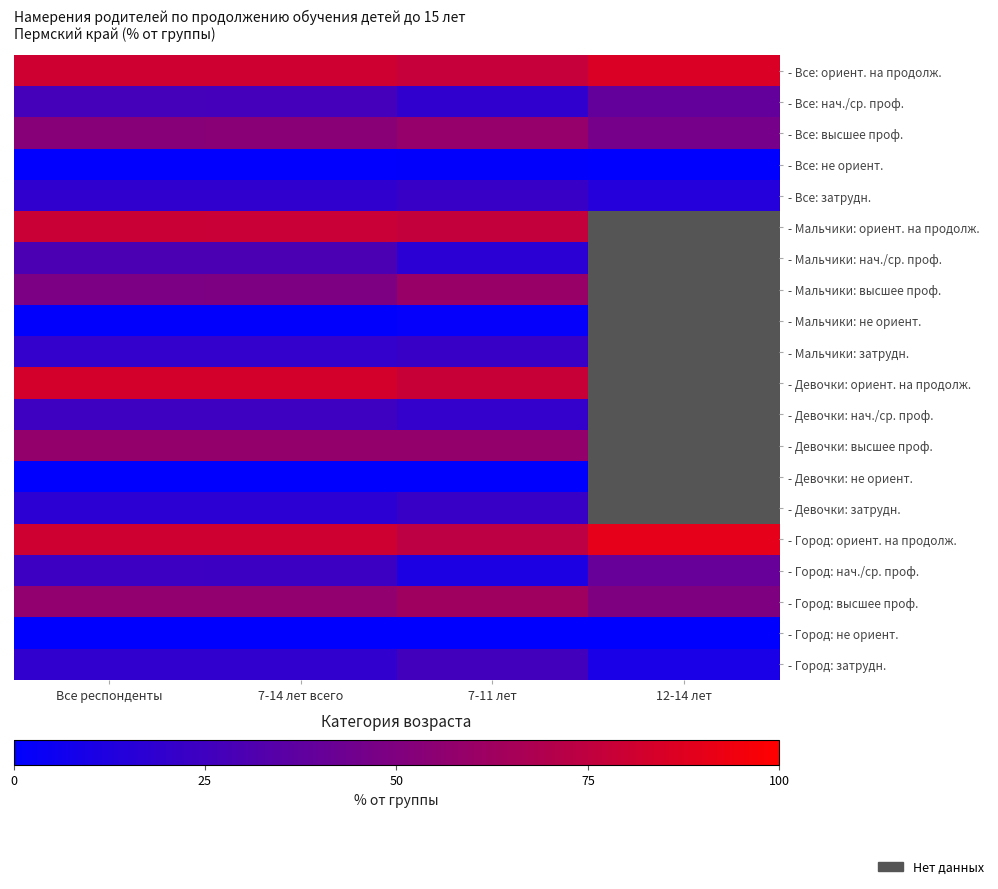

At which category is the sum across all series the highest?

Все респонденты